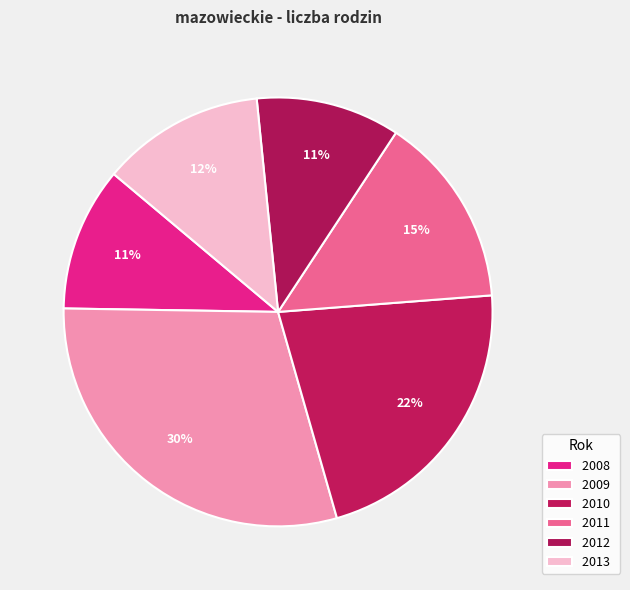

How many segments does this pie chart have?

6